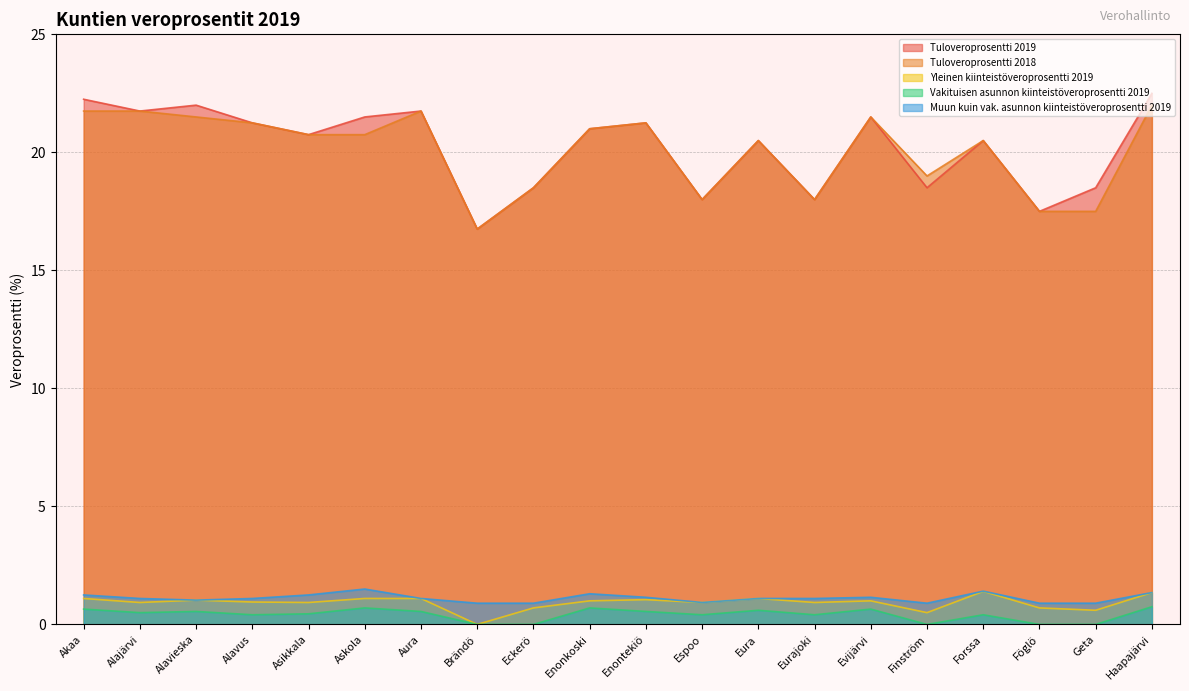

How many values in the Yleinen kiinteistöveroprosentti 2019 series are below 1?

10